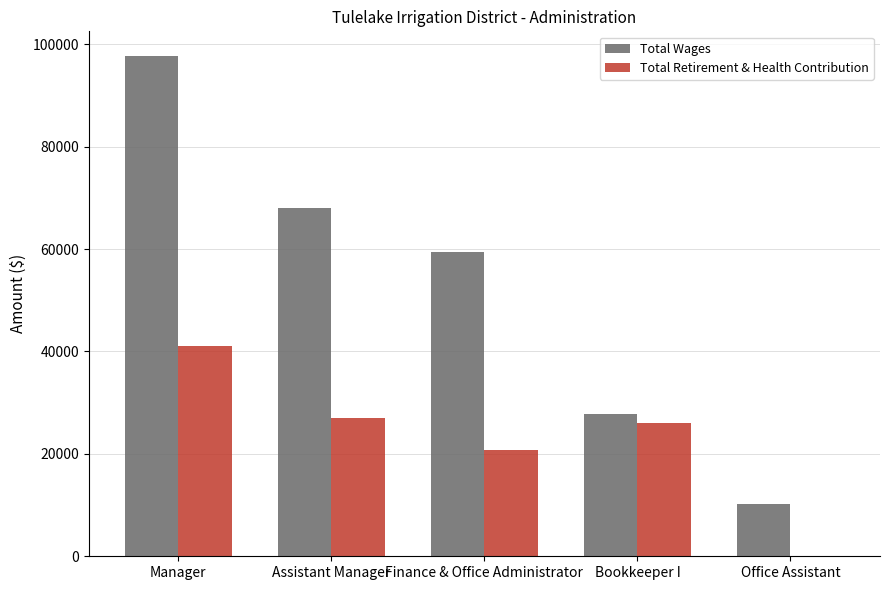

What value does the Total Retirement & Health Contribution series have at Assistant Manager?

26930